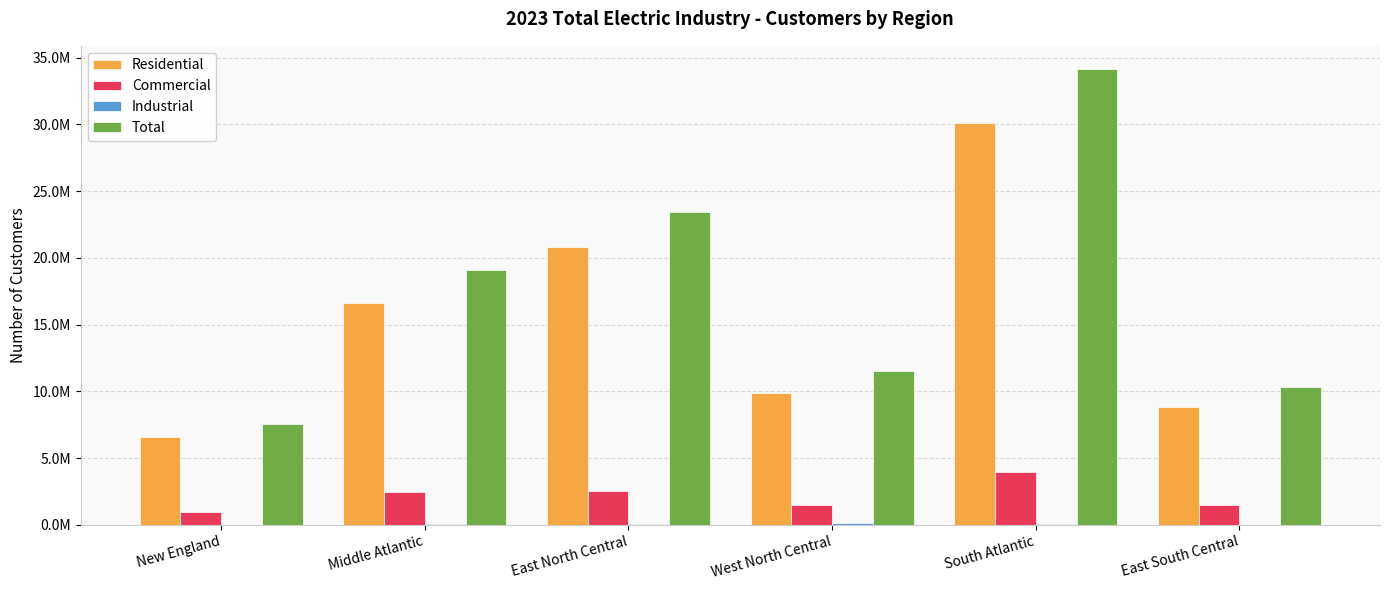

Are the bars horizontal?

No